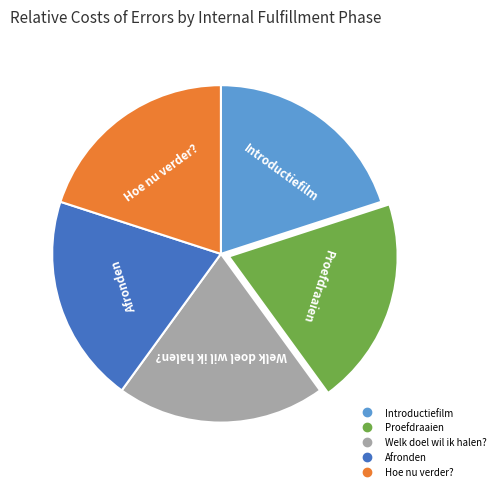

Combined, do Hoe nu verder? and Welk doel wil ik halen? account for over 50%?

No